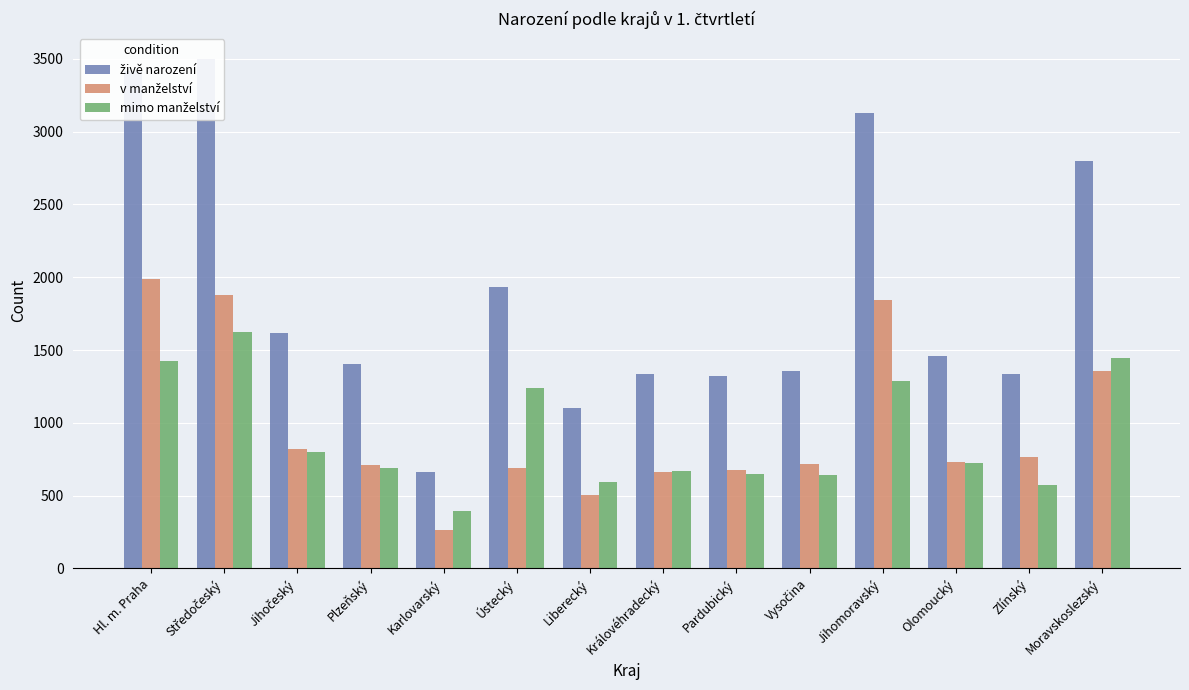

Does the chart contain any negative values?

No